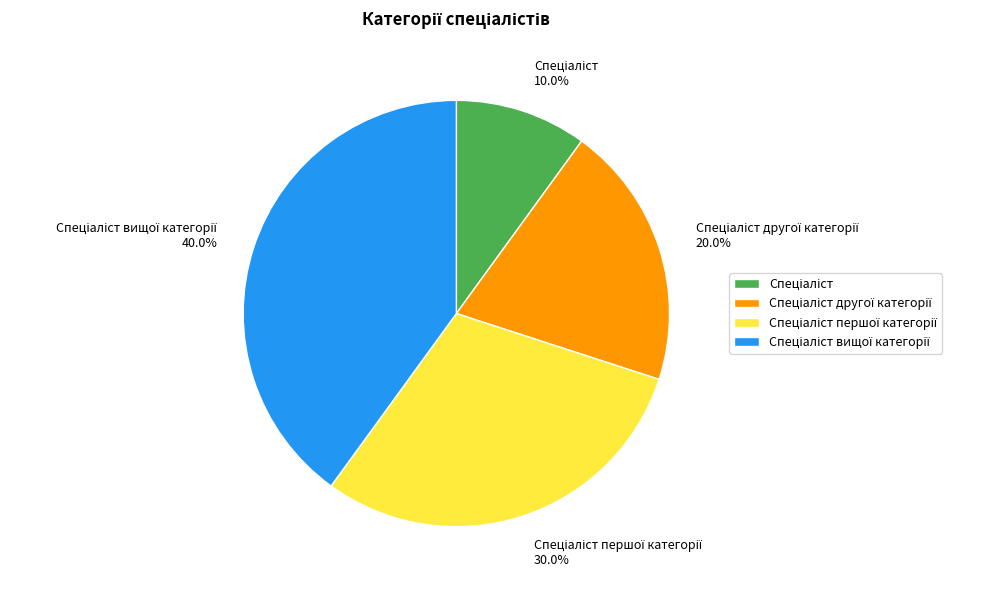

Does any single category account for the majority?

No